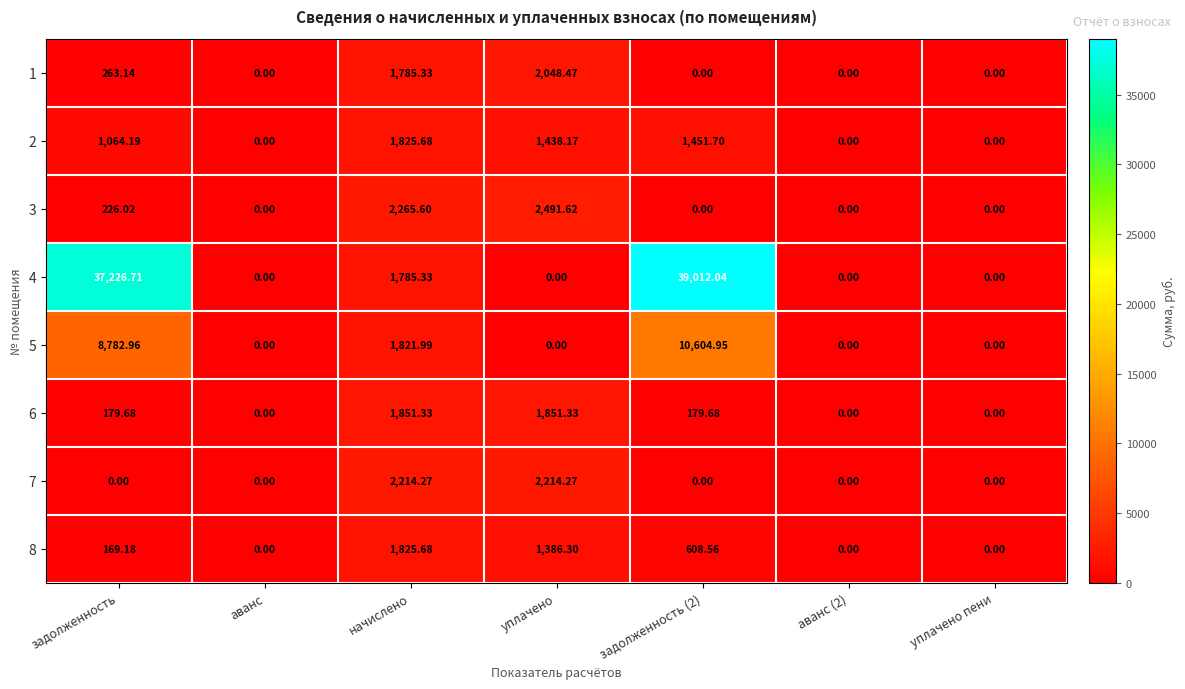

At which label does 8 reach its peak?

начислено